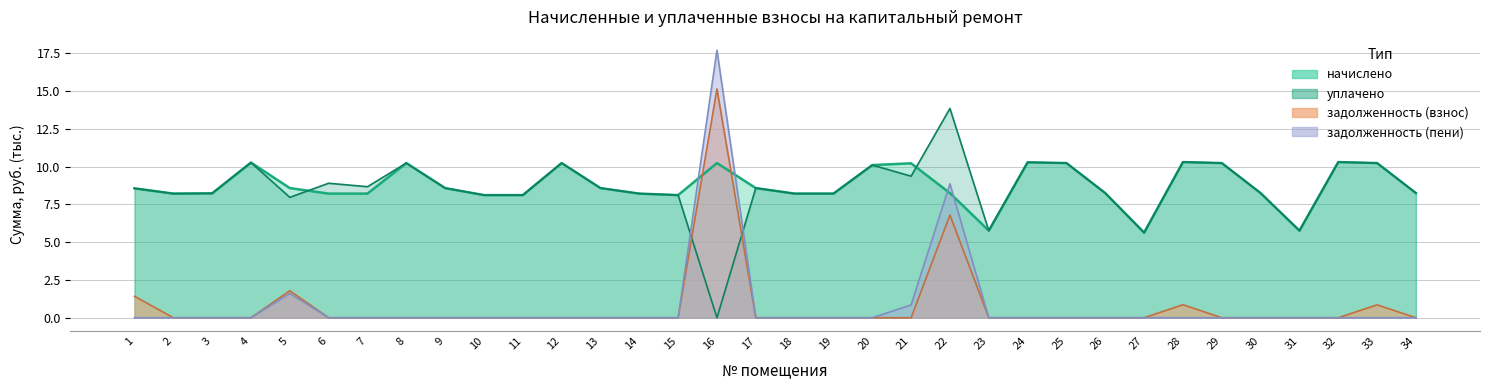

What value does the уплачено series have at 7?

8.7